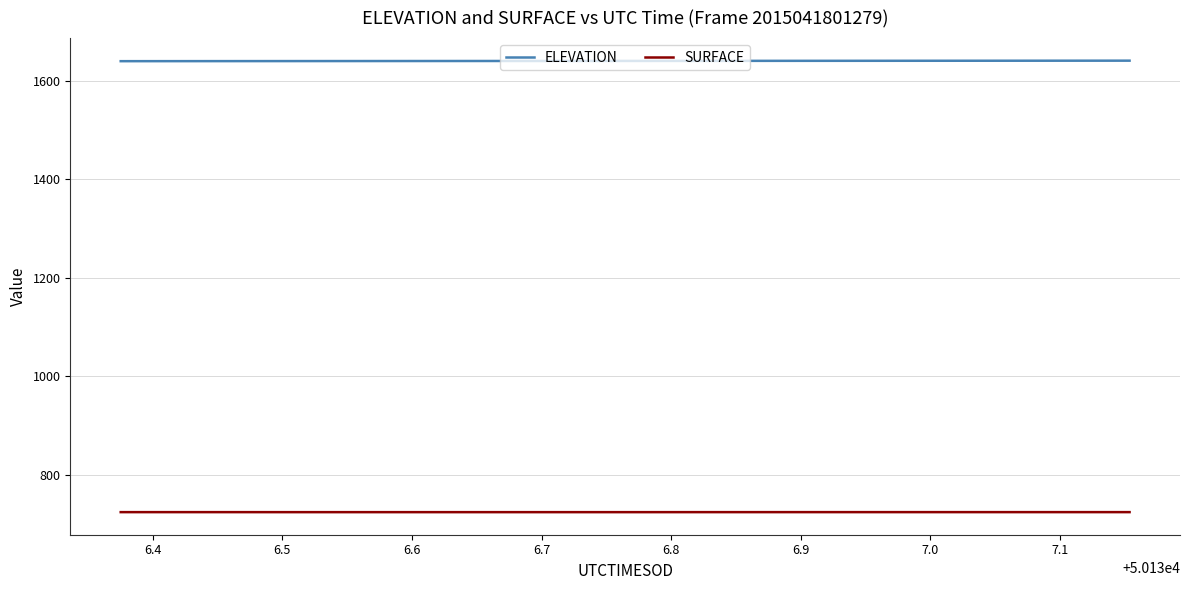

What is the smallest value displayed?

723.8